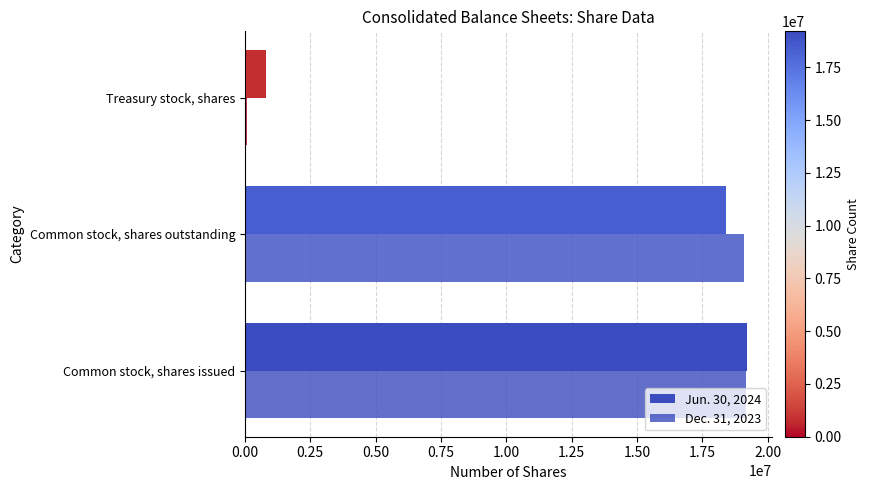

At how many categories does at least one series exceed 1751587?

2